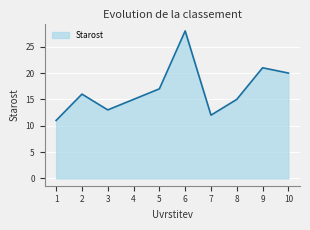

Does the chart display data point markers on the line(s)?

No